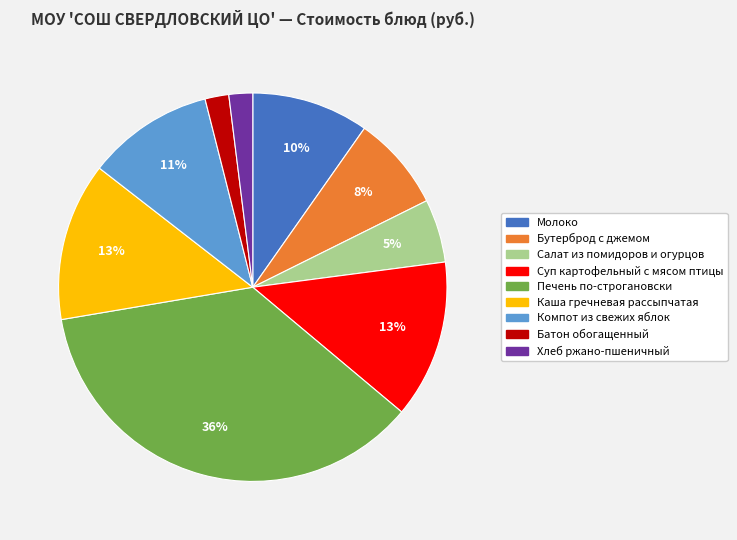

To the nearest percent, what is the difference between the Печень по-строгановски and Салат из помидоров и огурцов slice percentages?

31%